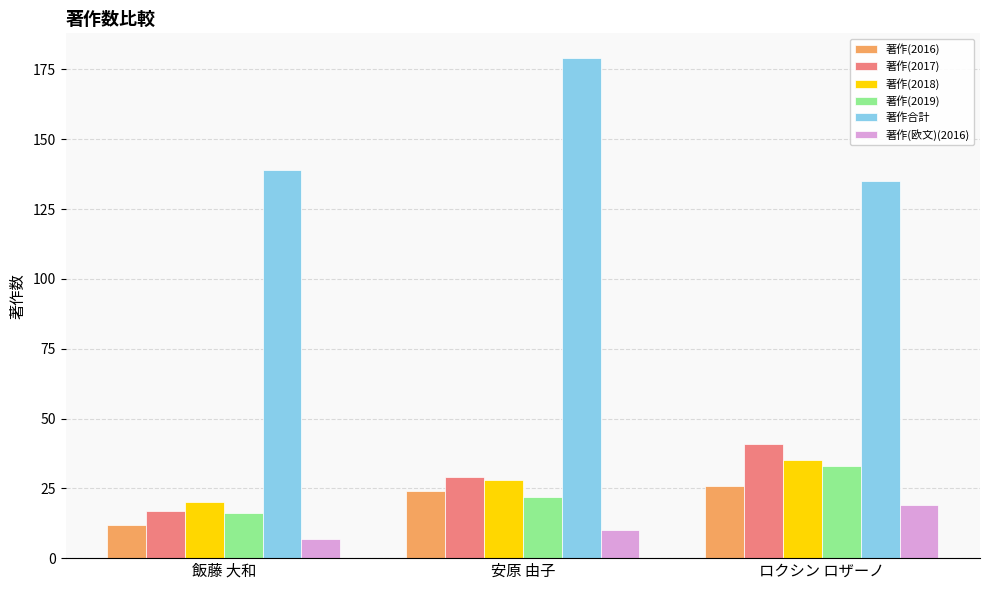

What is the approximate value of 著作合計 at ロクシン ロザーノ?

135